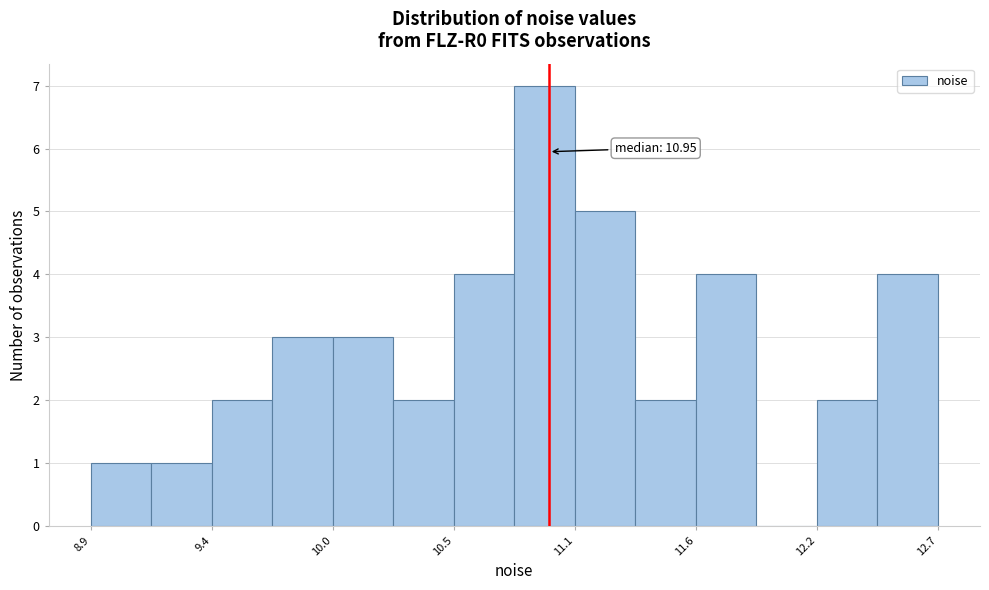

Read against the x-axis, roughly where is the centre of the tallest bar?

10.9